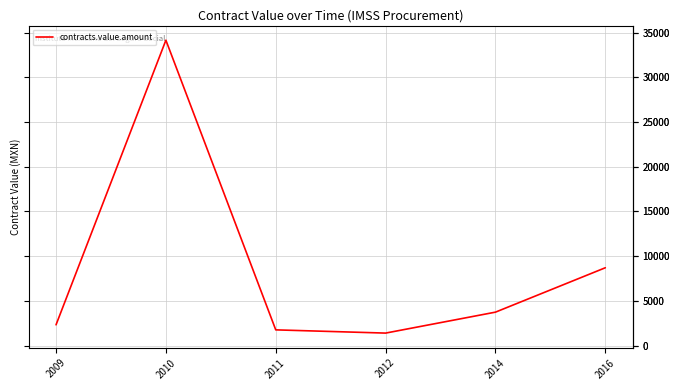

What is the maximum value shown in the chart?

34154.5